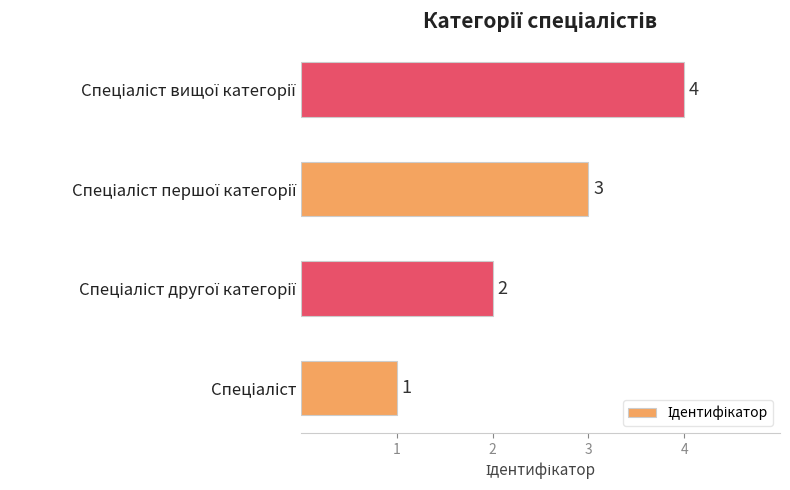

What is the sum of all values?

10